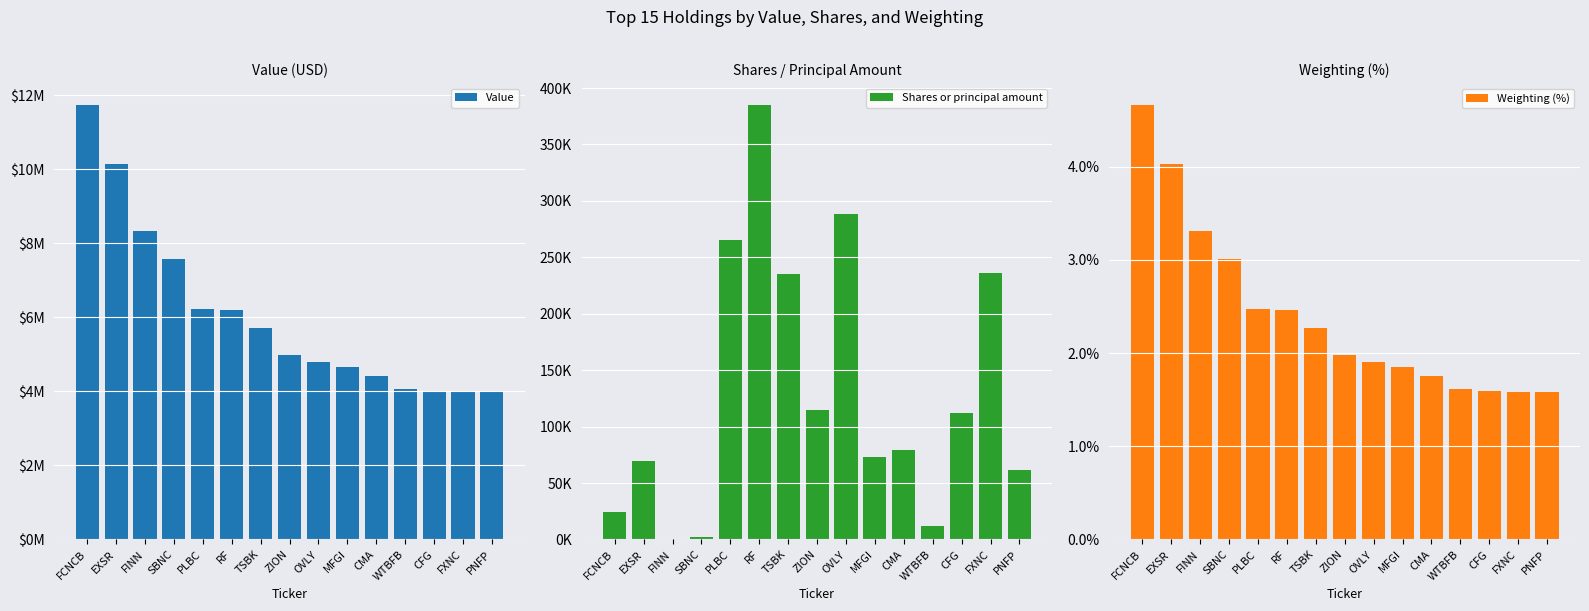

Count the number of categories in the chart.

15